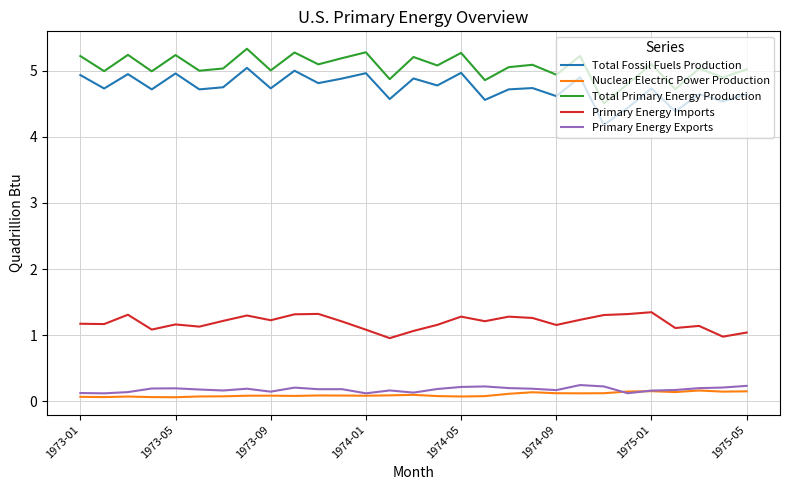

True or false: Total Primary Energy Production and Primary Energy Exports cross at least once.

False